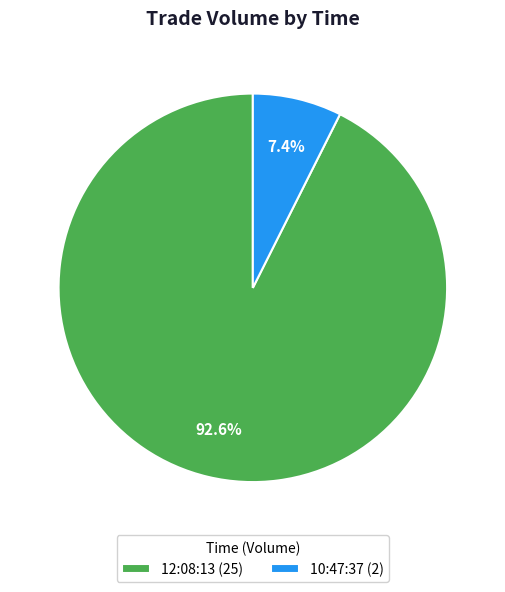

True or false: 10:47:37 accounts for 7% of the total.

True